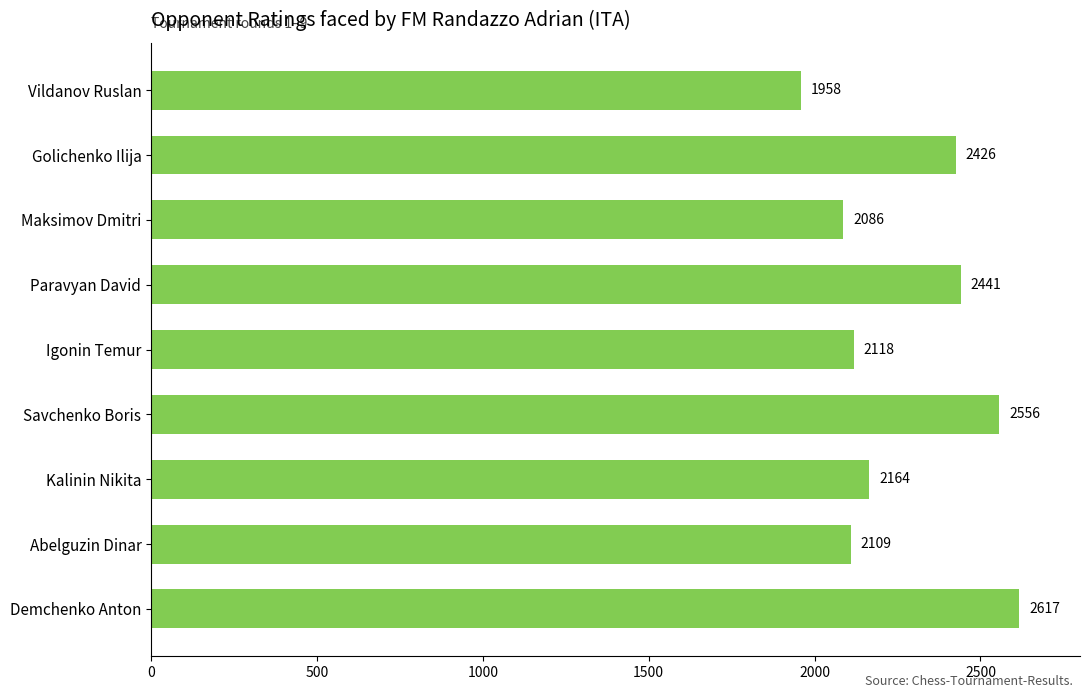

How many bars are there in total?

9